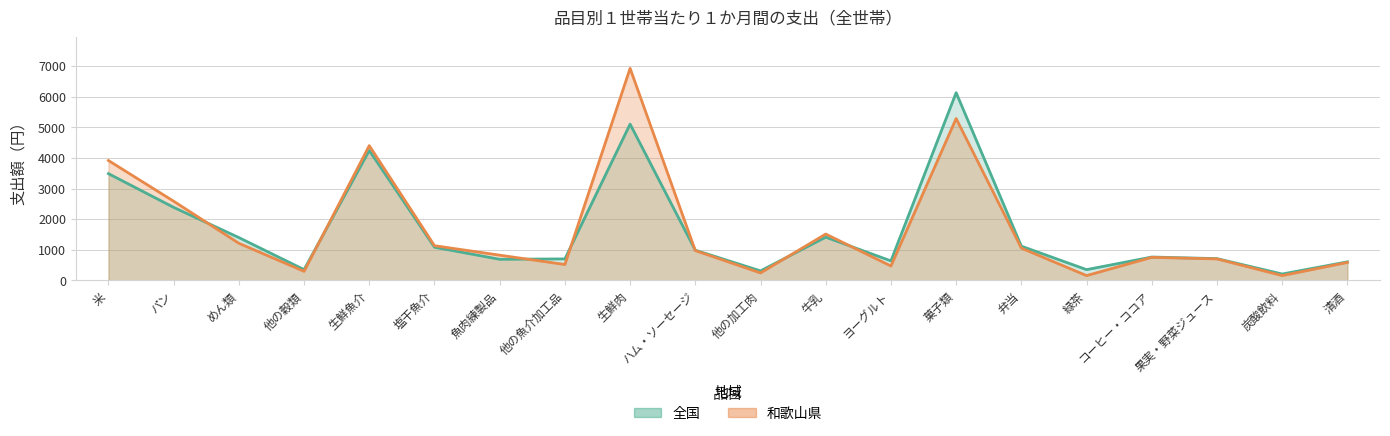

How many data points in 和歌山県 are less than 972?

10